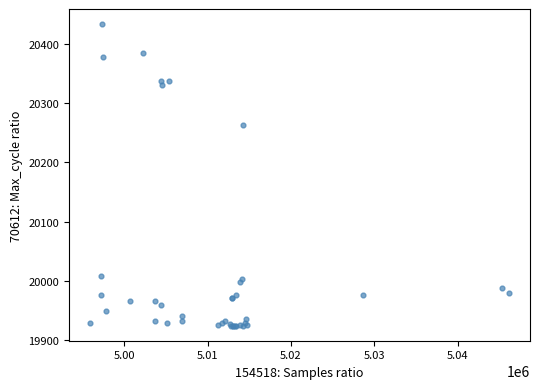

What Y value in the scatter plot is closest to 20179?

20263